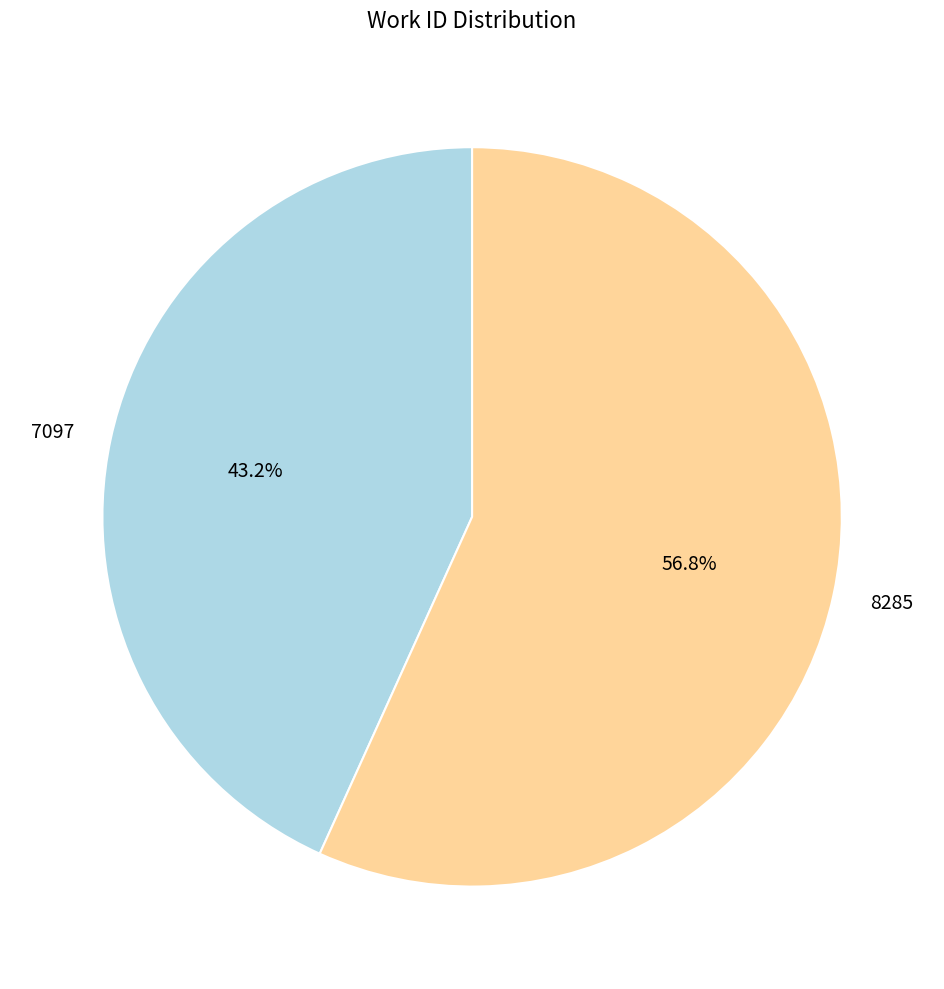

To the nearest percent, what is the difference between the 7097 and 8285 slice percentages?

14%